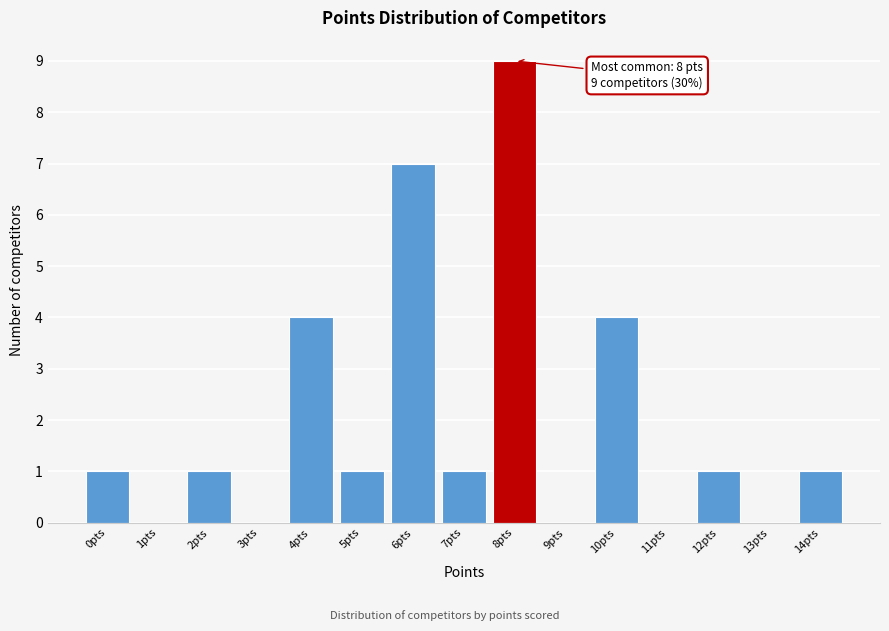

Over which range of the x-axis is the bar tallest?

7.5 to 8.5